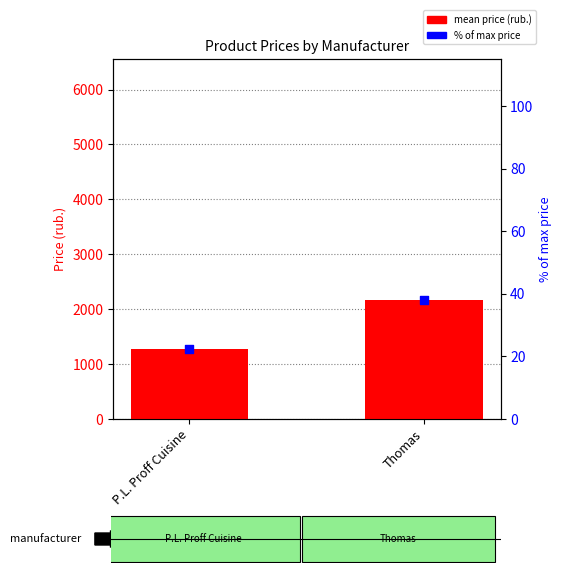

Which series has the largest total across all categories?

mean price